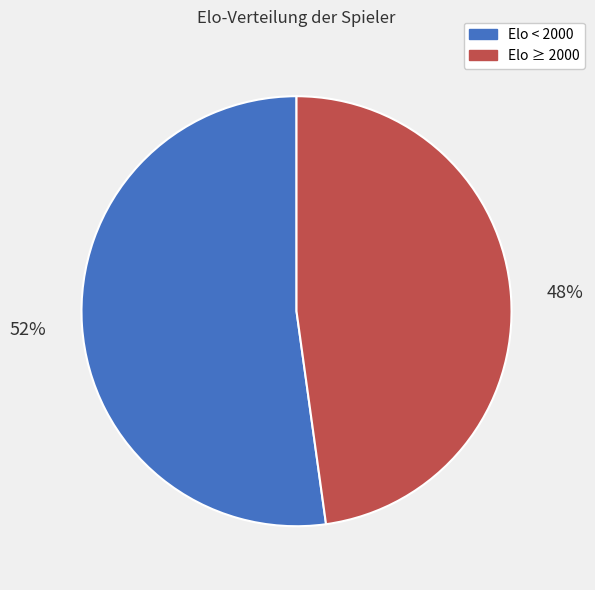

Does any single category account for the majority?

Yes